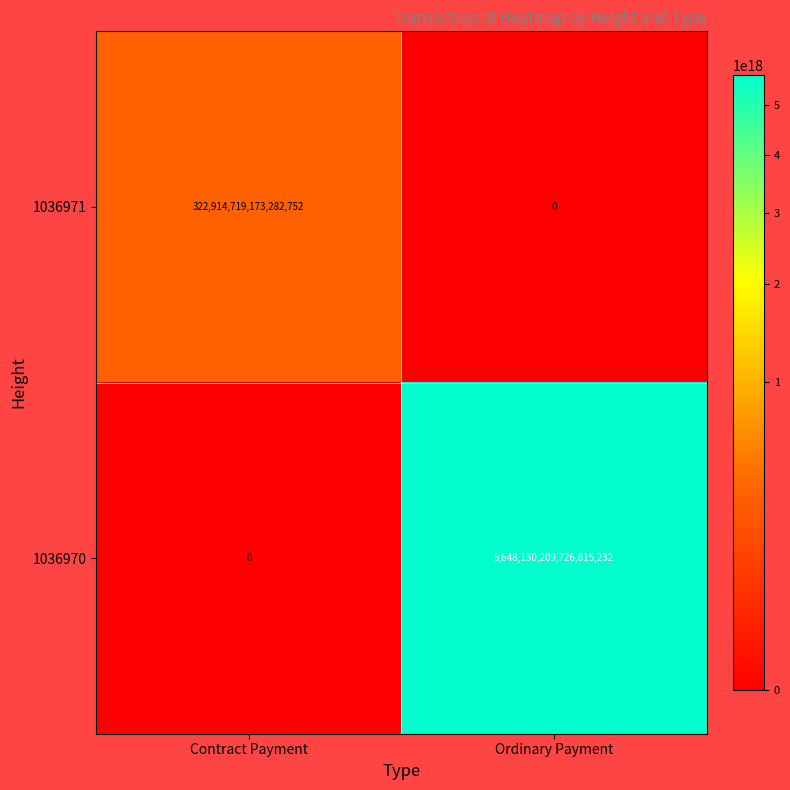

Which series has the largest total across all categories?

1036970